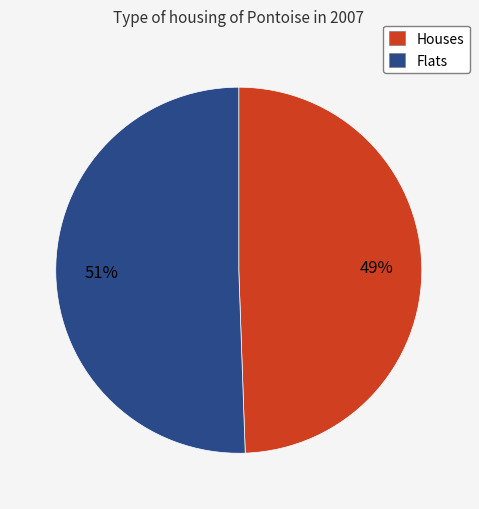

Is the sum of Houses and Flats greater than half?

Yes